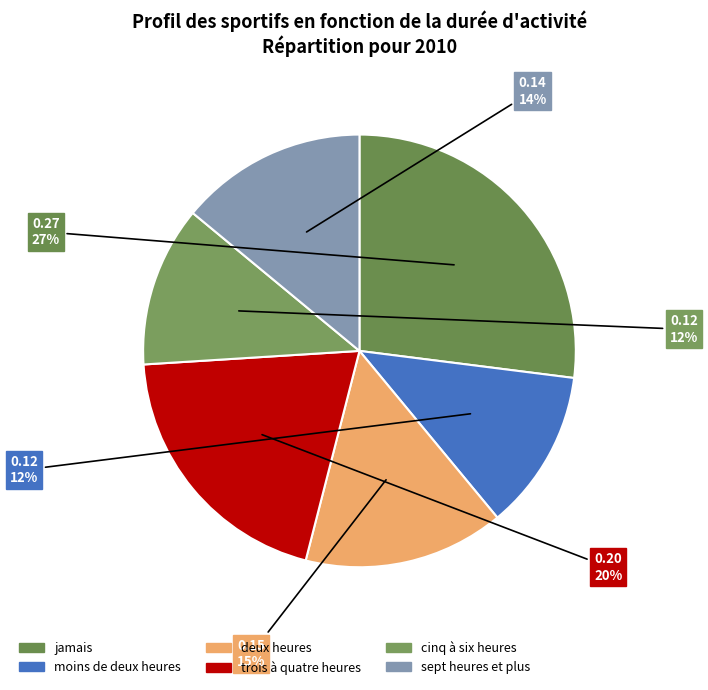

The jamais slice represents 35% of the pie. True or false?

False